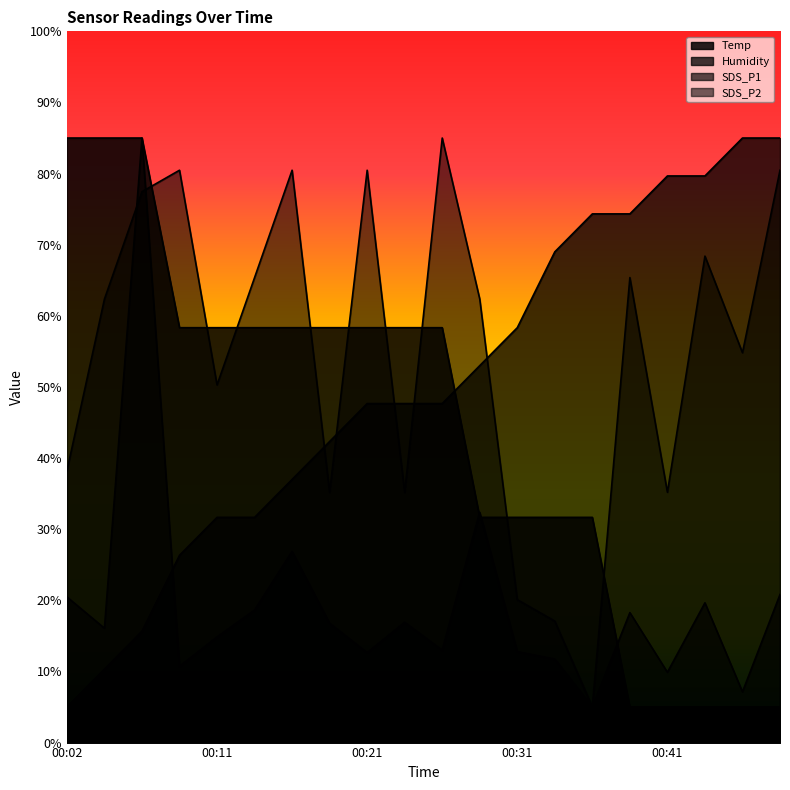

True or false: Temp has a value of 5.0 at 00:38.

True